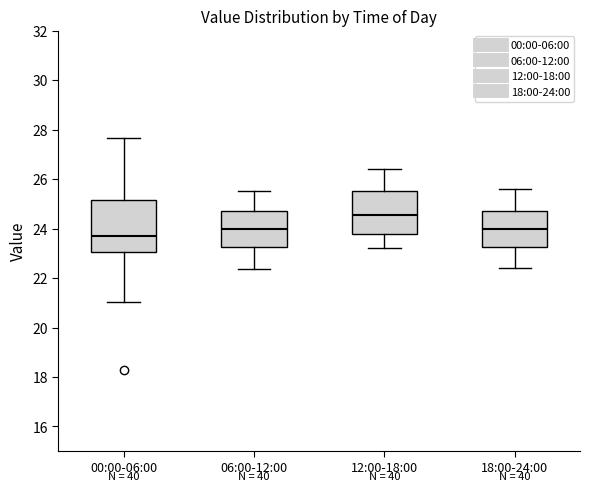

Reading left to right, read every box against the y-axis: the position of its median line, the range the box covers, and the ends of its whiskers. The values are not printed on the chart, so give them approximately, as read against the axis.

00:00-06:00: median 23.8, box 23.0 to 25.2, whiskers 21.0 to 27.6
06:00-12:00: median 24.0, box 23.2 to 24.8, whiskers 22.4 to 25.6
12:00-18:00: median 24.6, box 23.8 to 25.6, whiskers 23.2 to 26.4
18:00-24:00: median 24.0, box 23.2 to 24.8, whiskers 22.4 to 25.6